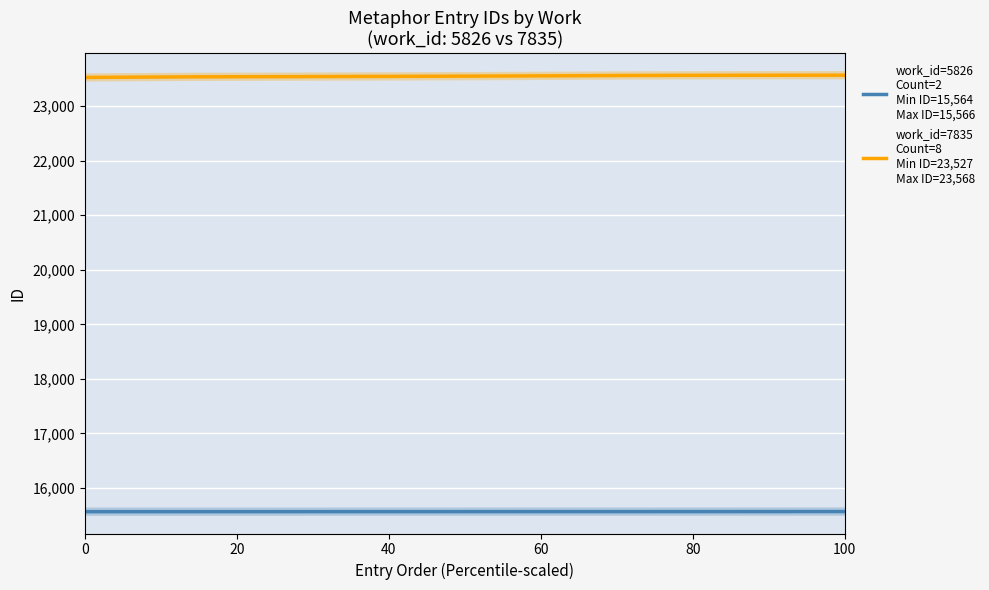

Is it true that the value at 6 is 34299?

False